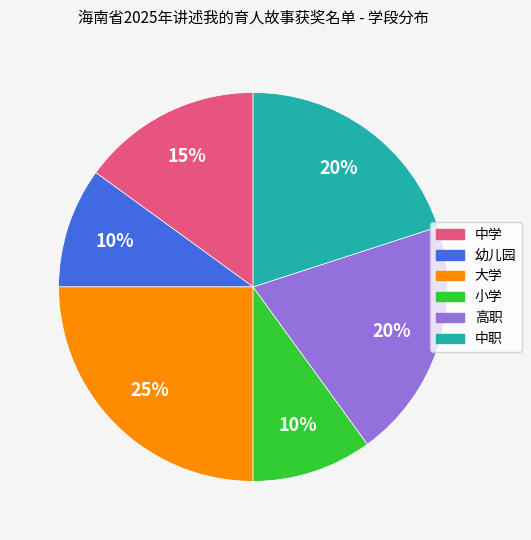

Is it true that 大学 is 34% of the pie?

False